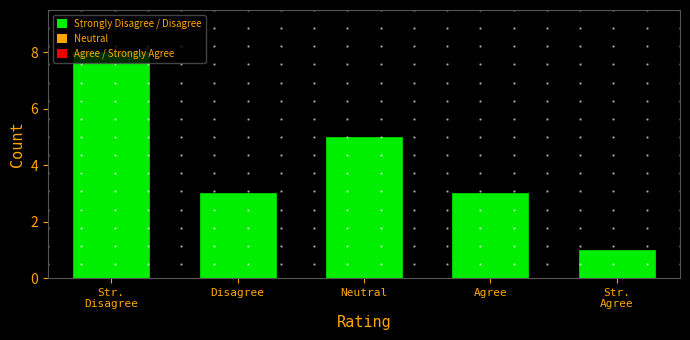

The value at Disagree is 3. True or false?

True